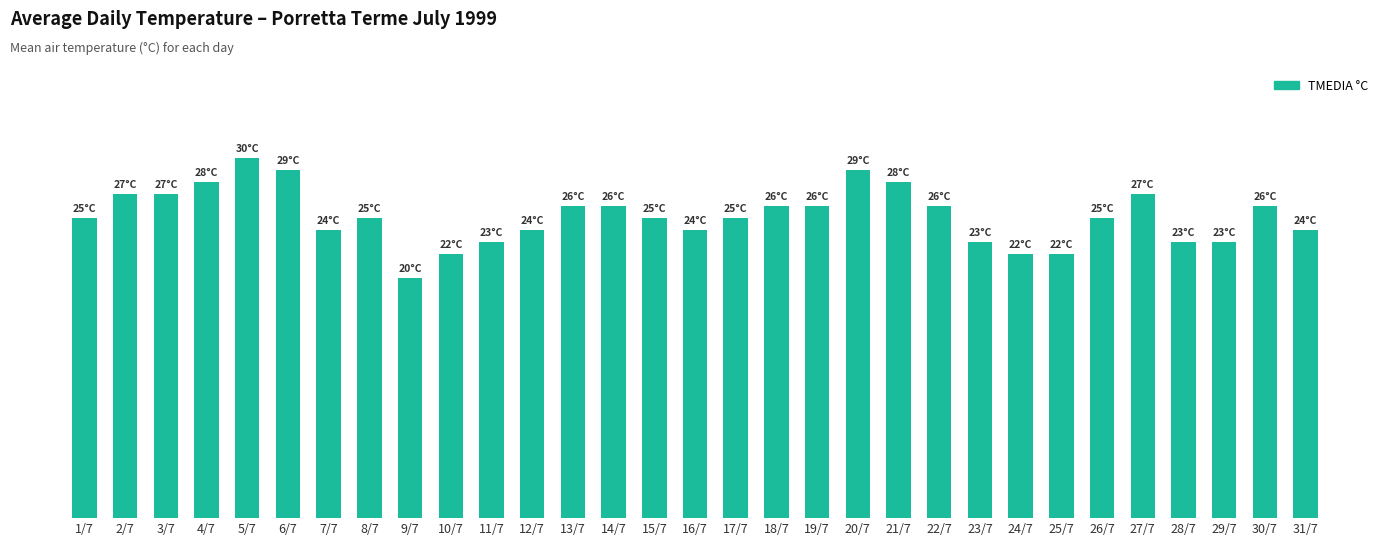

Reading right to left, what are all the values shown in this chart?

31/7=24	30/7=26	29/7=23	28/7=23	27/7=27	26/7=25	25/7=22	24/7=22	23/7=23	22/7=26	21/7=28	20/7=29	19/7=26	18/7=26	17/7=25	16/7=24	15/7=25	14/7=26	13/7=26	12/7=24	11/7=23	10/7=22	9/7=20	8/7=25	7/7=24	6/7=29	5/7=30	4/7=28	3/7=27	2/7=27	1/7=25